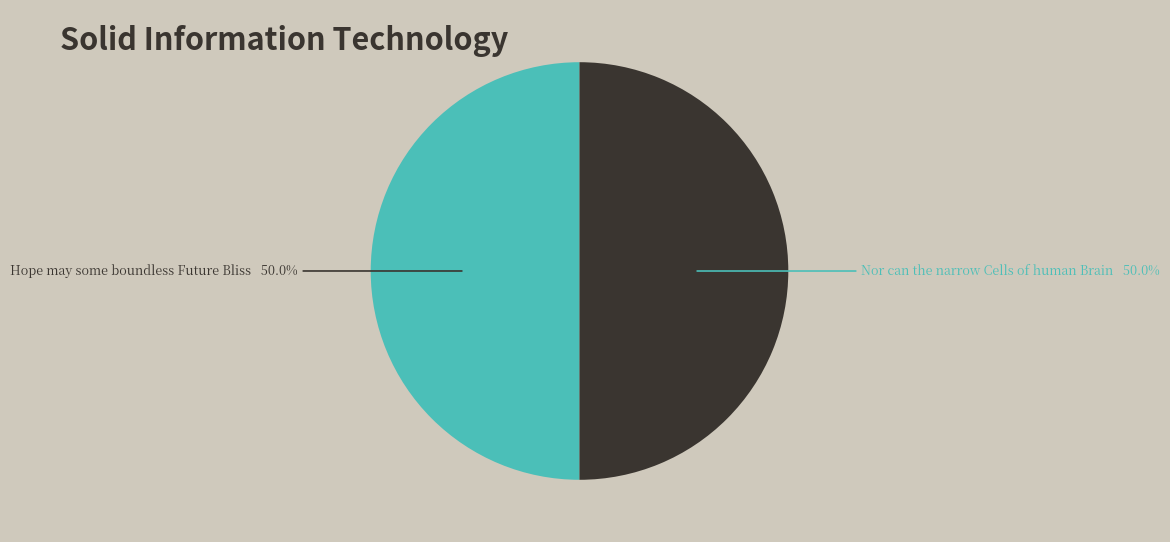

Rank the categories by value from lowest to highest.

Hope may some boundless Future Bliss, Nor can the narrow Cells of human Brain